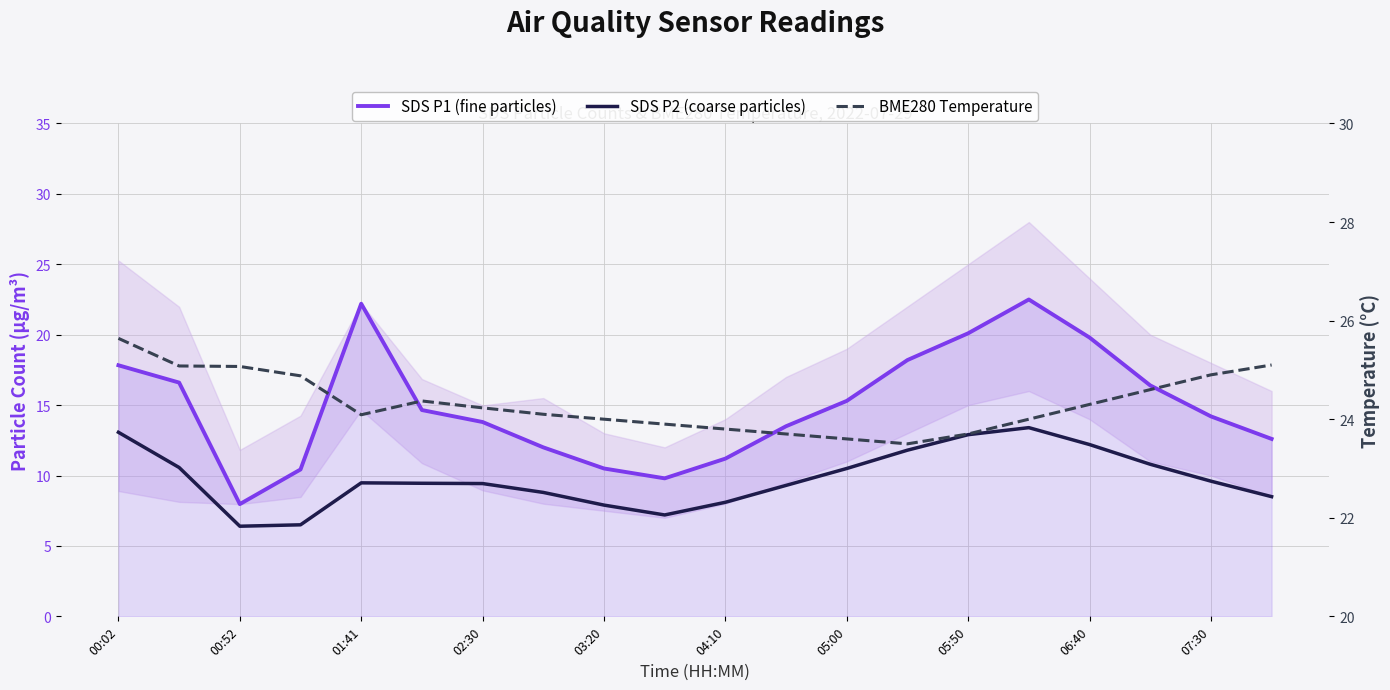

What are all the series names shown in the legend?

SDS P1 (fine particles), SDS P2 (coarse particles), BME280 Temperature